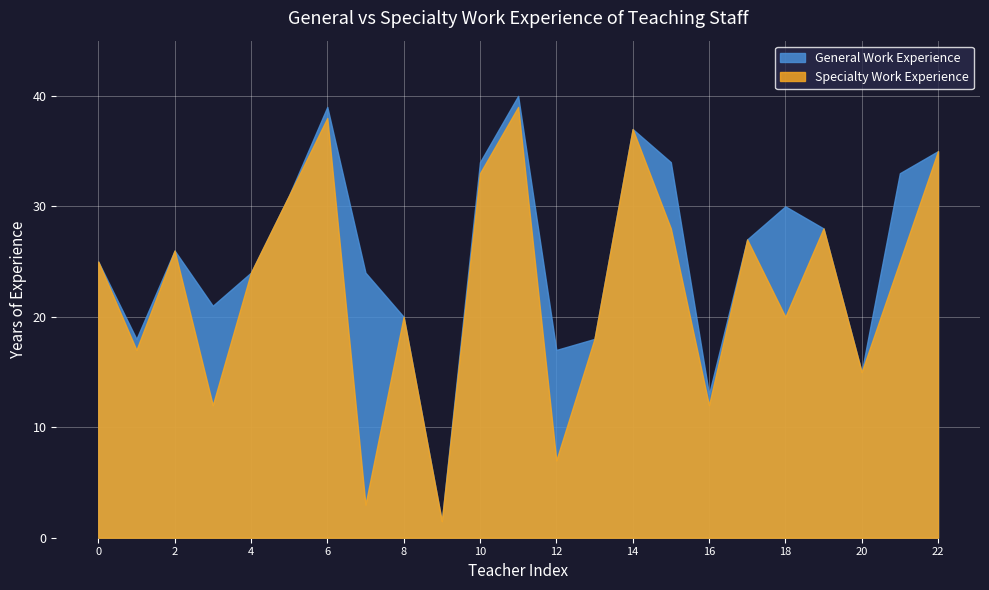

The General Work Experience series shows 47.5 at Кузнецова. True or false?

False